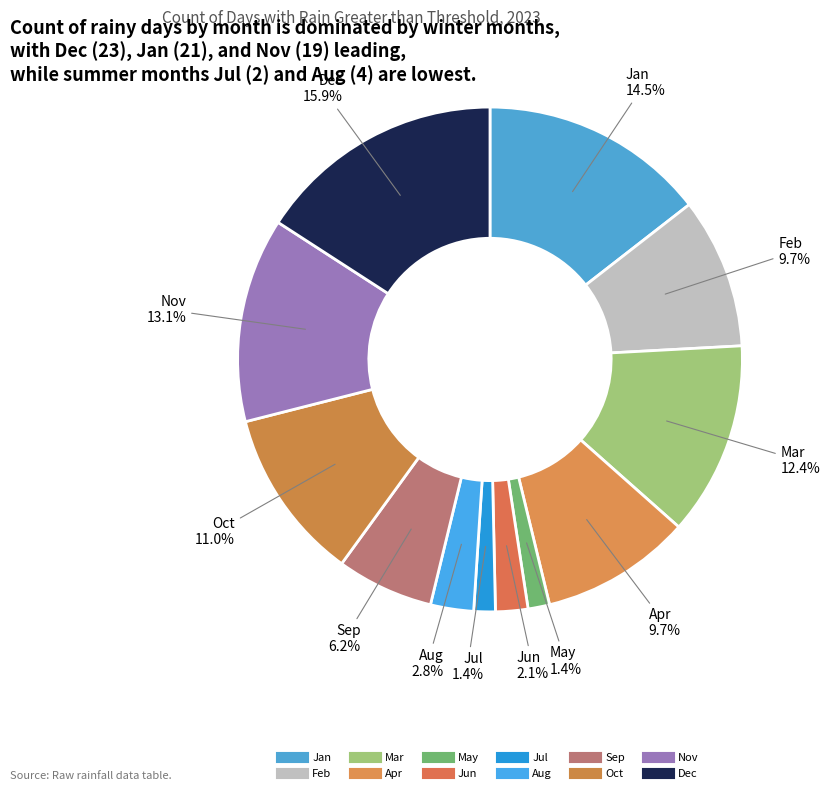

Rank the categories by value from highest to lowest.

Dec, Jan, Nov, Mar, Oct, Feb, Apr, Sep, Aug, Jun, May, Jul